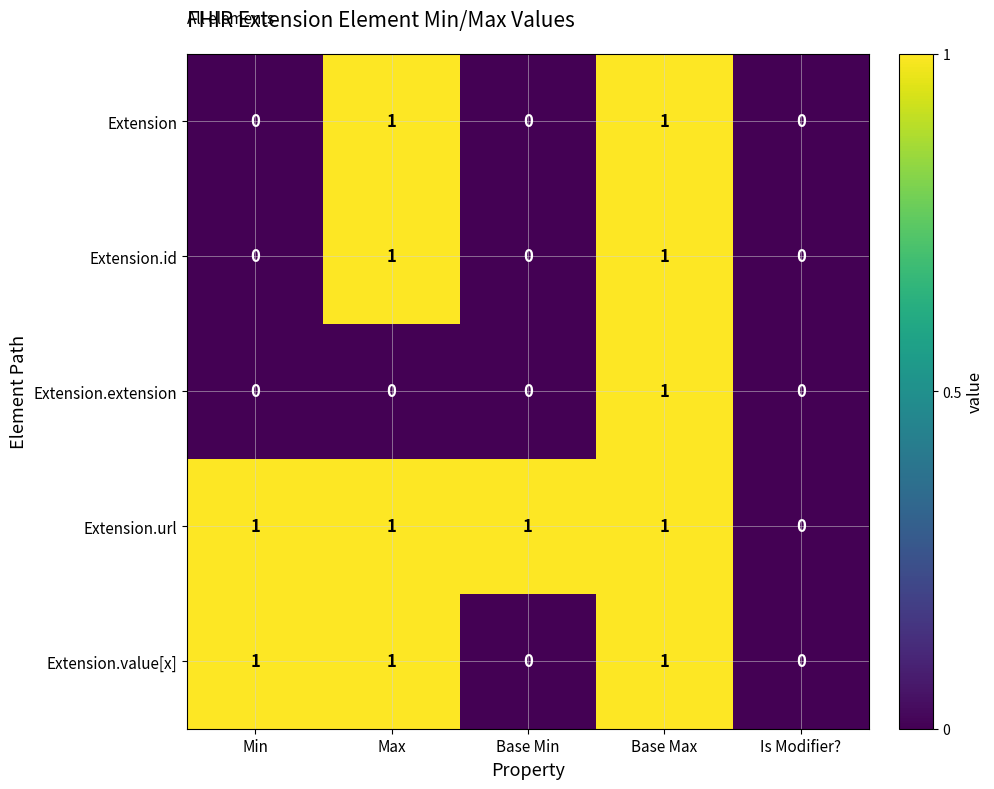

The Extension series shows 0 at Base Min. True or false?

True